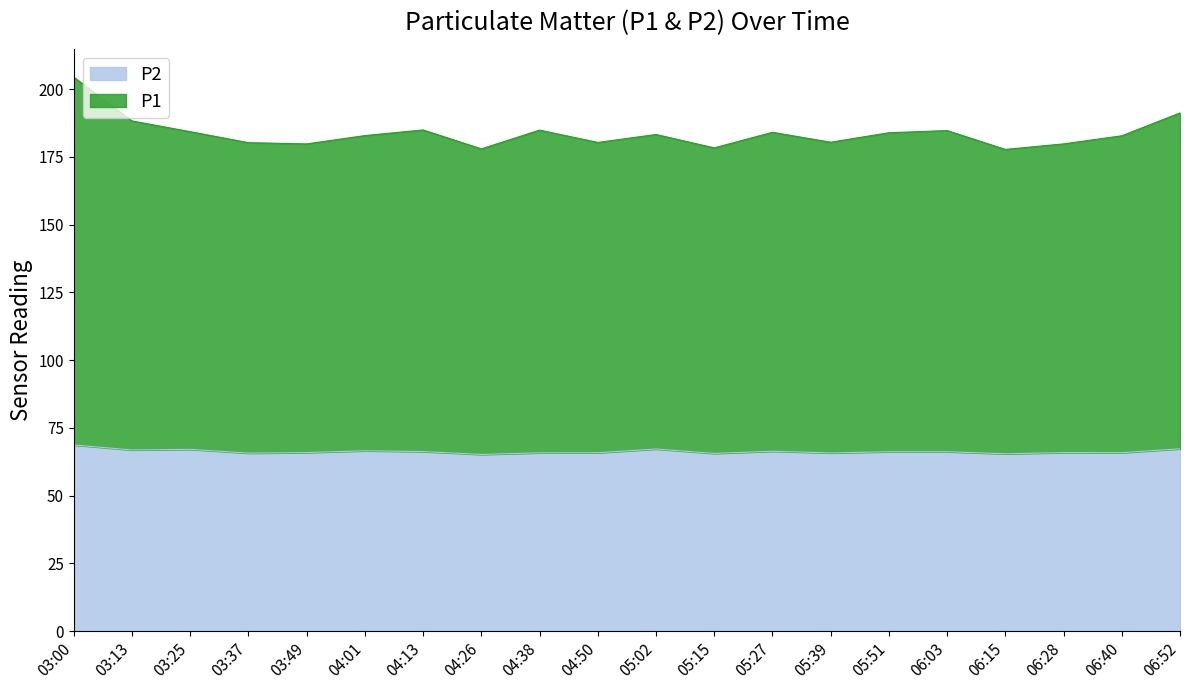

What are all the series names shown in the legend?

P2, P1